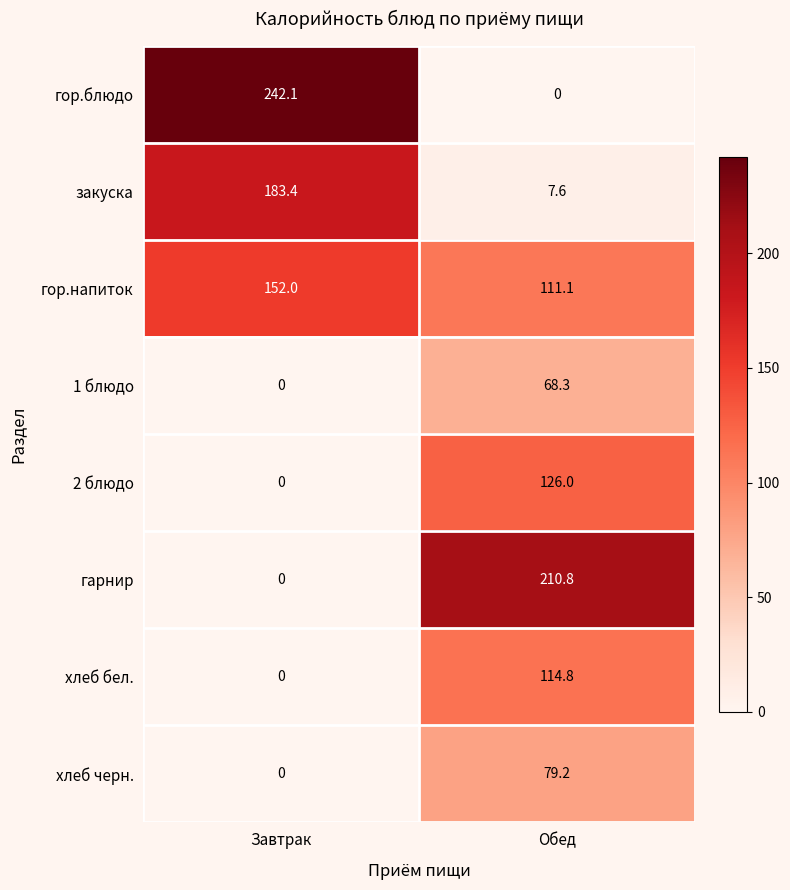

What is the difference between the maximum and minimum values in the гор.блюдо series?

242.1